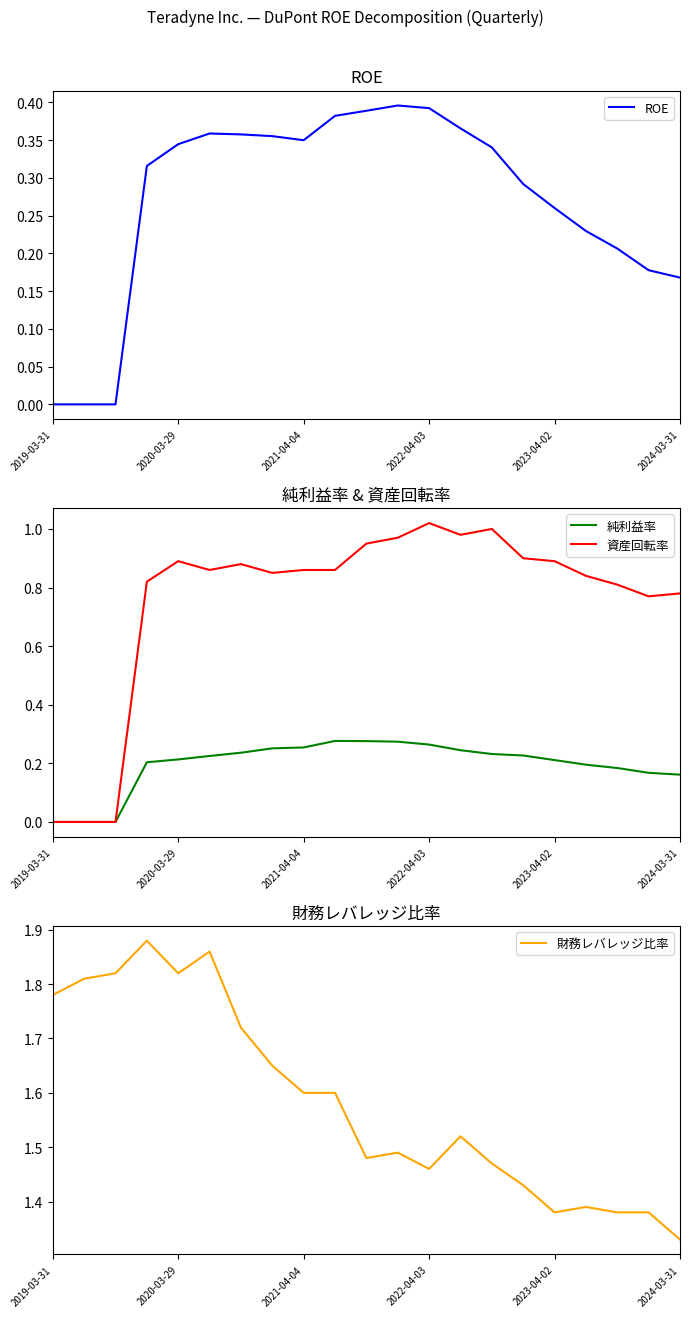

True or false: 資産回転率 has more than 0 interior local peaks.

True